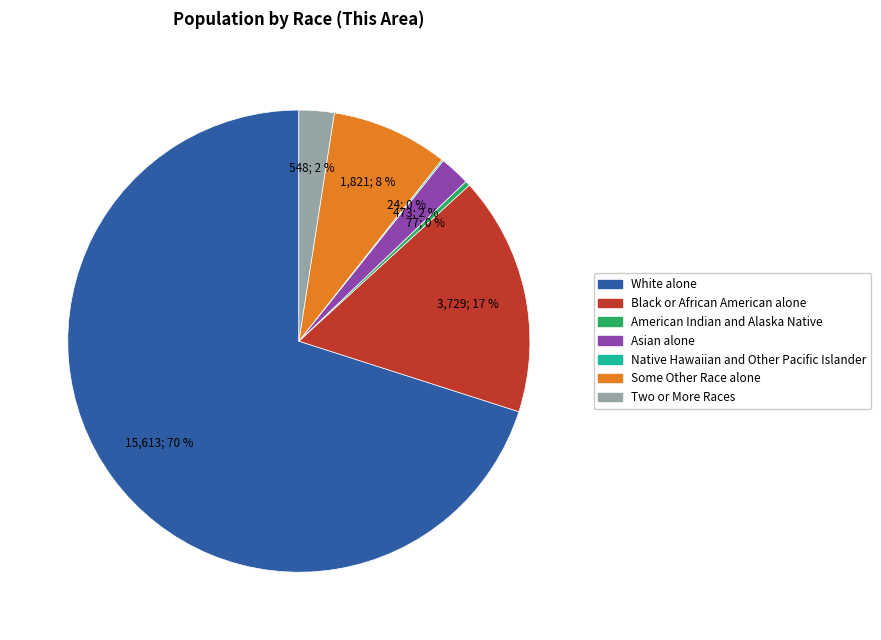

To the nearest percent, what is the average slice percentage?

14%